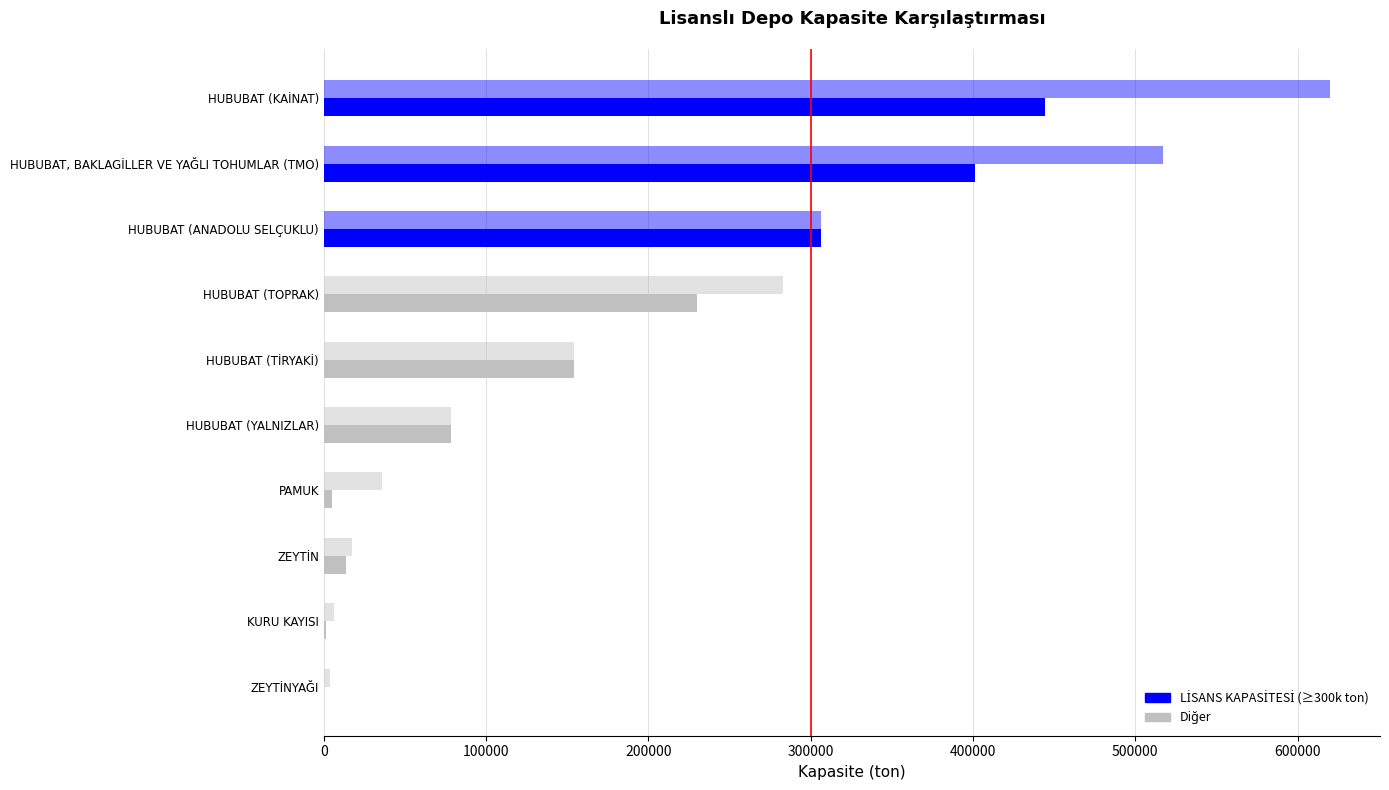

Count the number of categories in the chart.

10